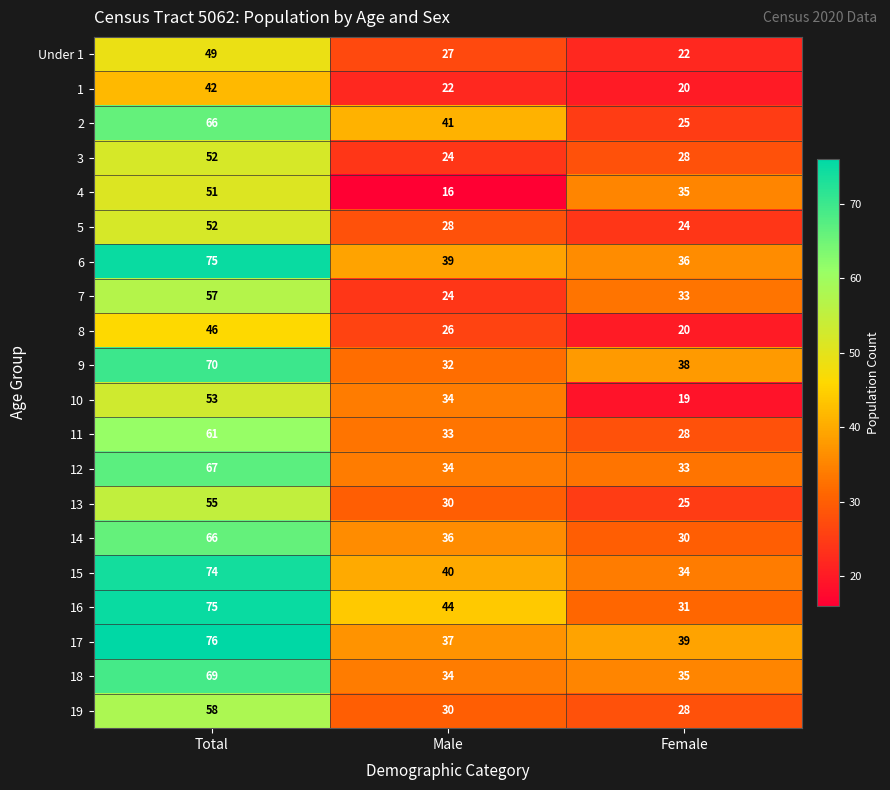

At which label does 7 first exceed 33?

Total